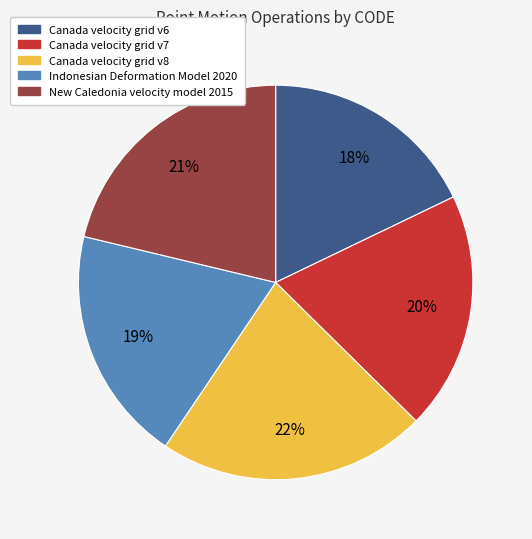

Which category has the smallest portion of the pie?

Canada velocity grid v6